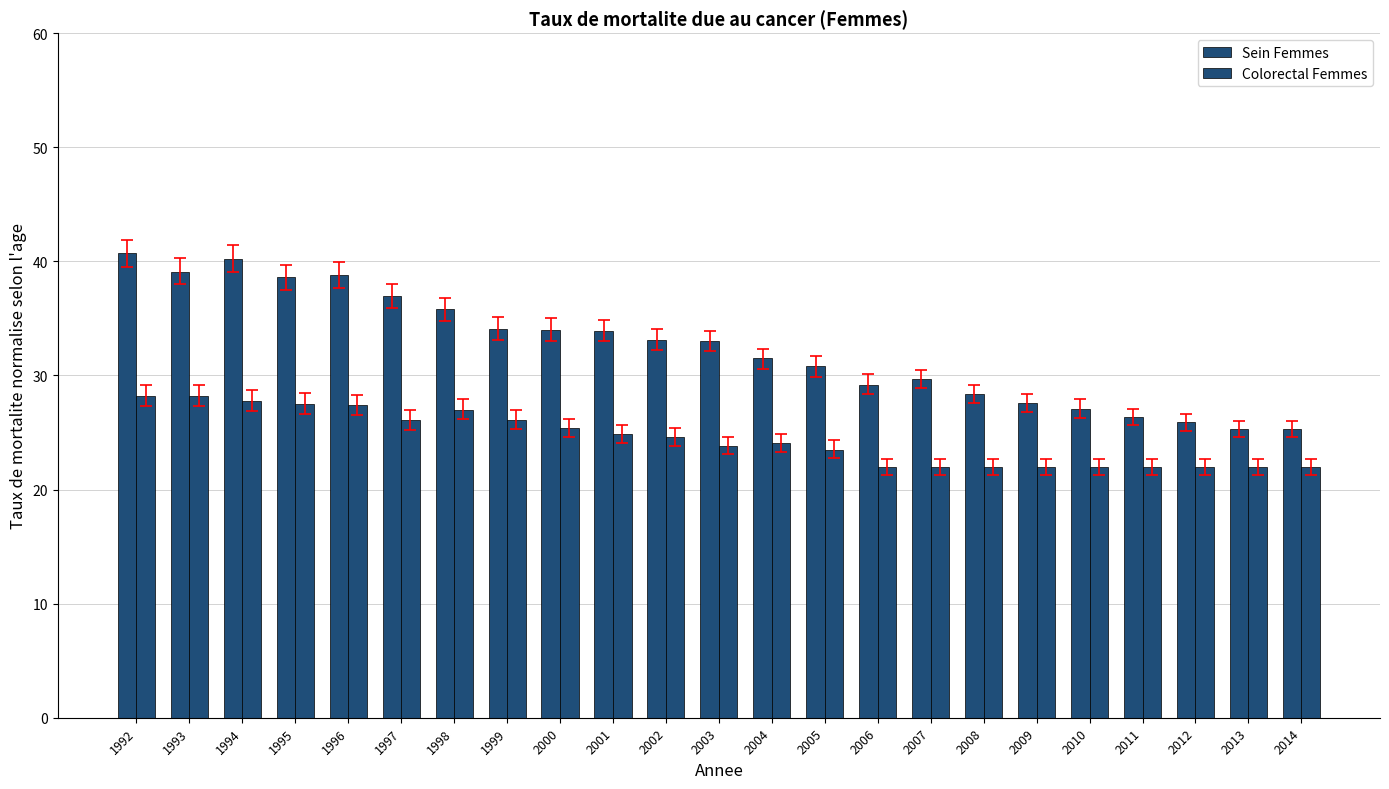

Are the bars grouped side by side (vs. stacked)?

Yes